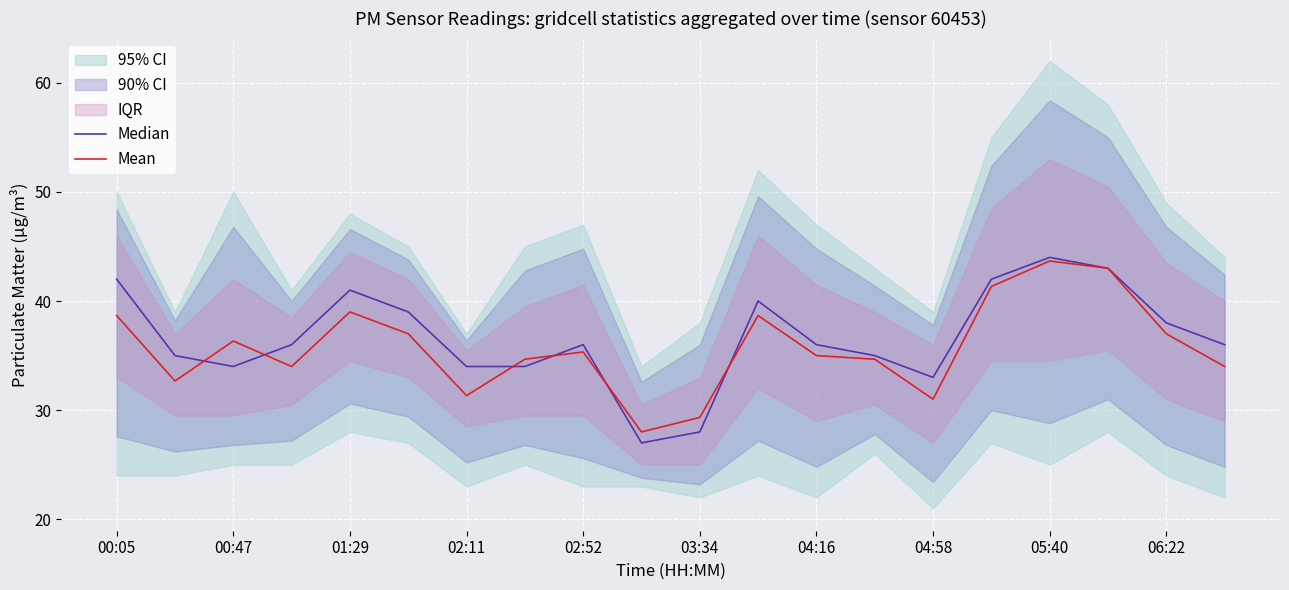

What value does the Median series have at 00:05?

42.0